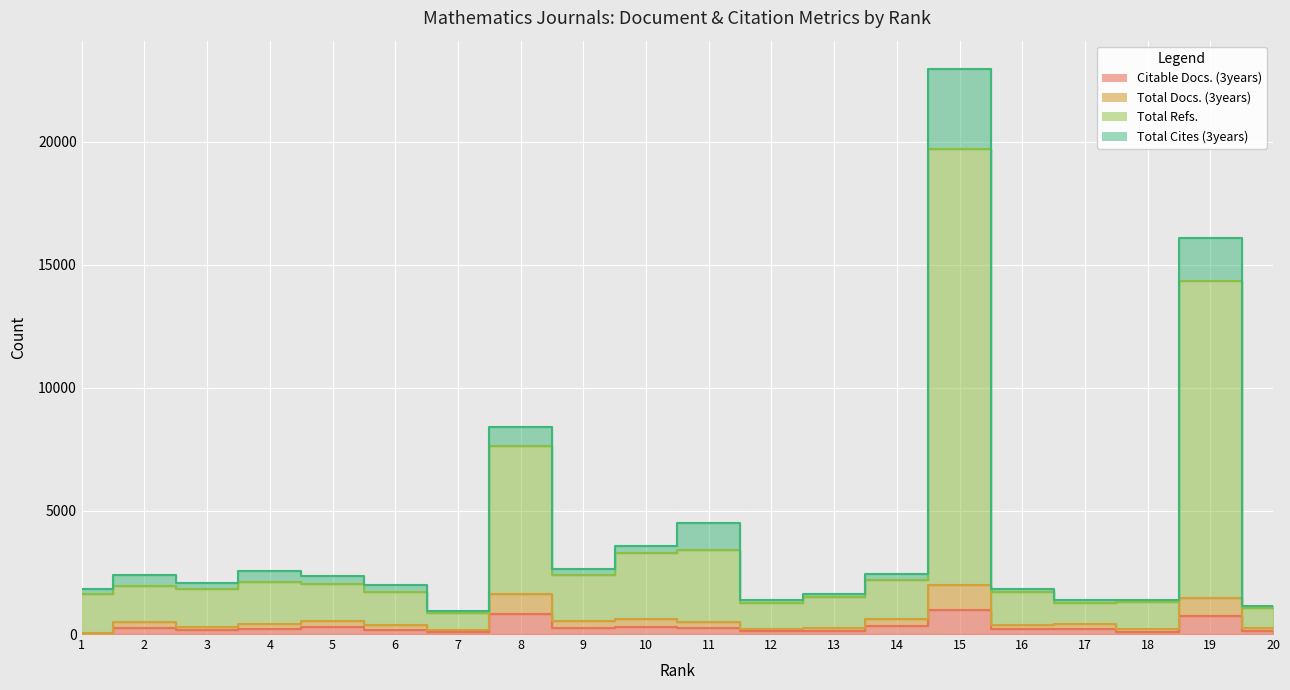

Rank the categories by Total Docs. (3years) value from highest to lowest.

15, 8, 19, 14, 10, 5, 9, 2, 11, 4, 17, 16, 6, 3, 13, 20, 12, 18, 7, 1